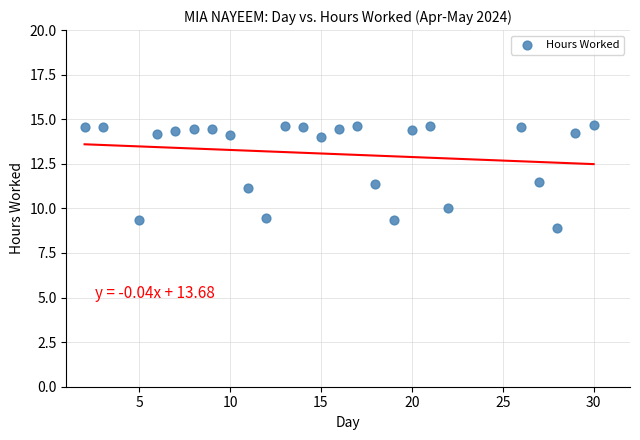

What is the range of Y values (max minus min)?

5.7